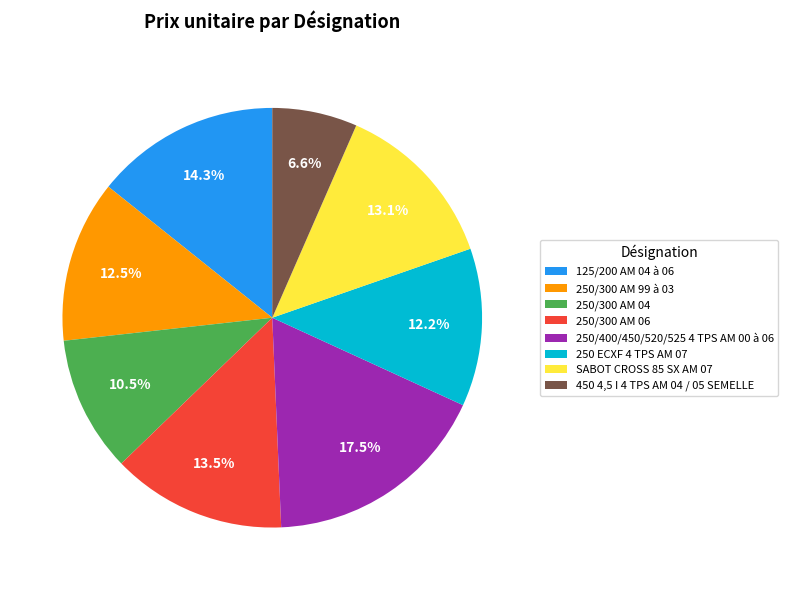

Is 250/300 AM 04 the majority of the pie?

No